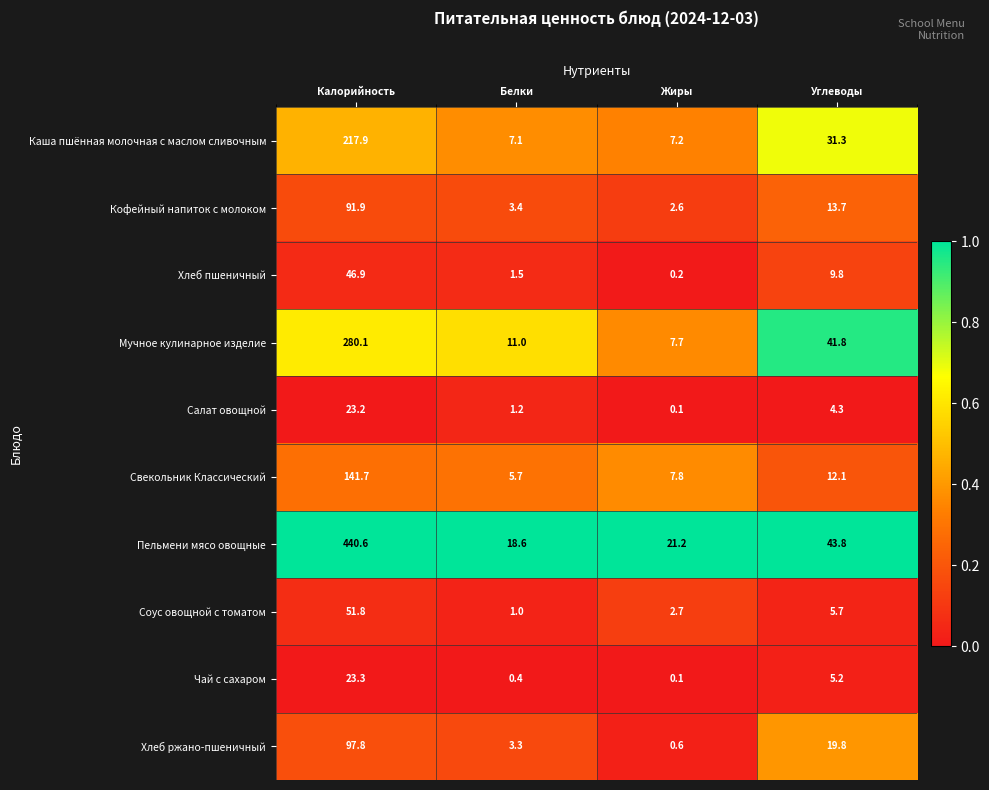

The value of Чай с сахаром at Углеводы is 2.1. True or false?

False